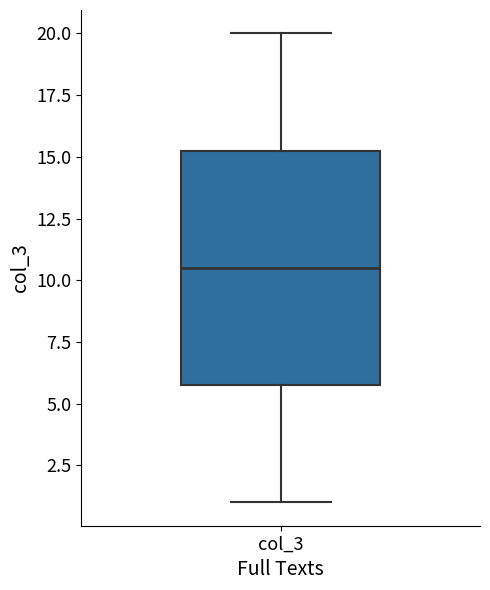

Transcribe this box plot: give where the median line is, the range the box spans, and where the two whiskers end, as read against the y-axis. The values are not printed on the chart, so give them approximately, as read against the axis.

median 10.5, box 6.0 to 15.5, whiskers 1.0 to 20.0